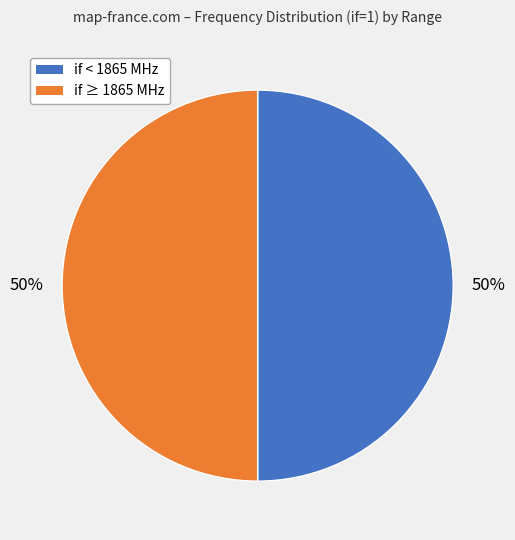

To the nearest percent, what is the average slice percentage?

50%